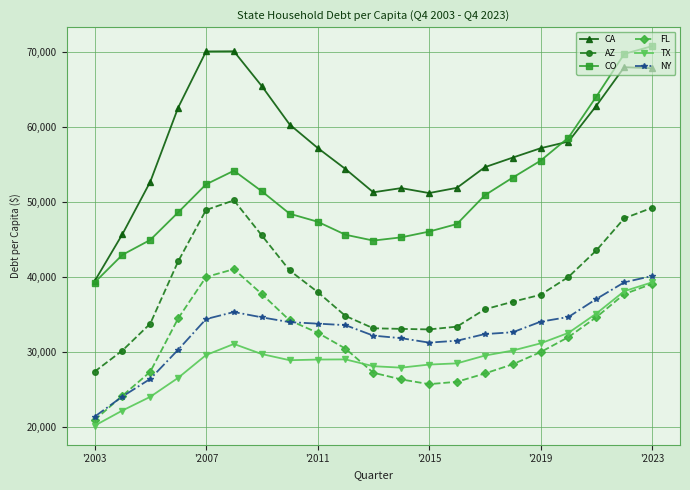

What is the maximum value for NY?

40130